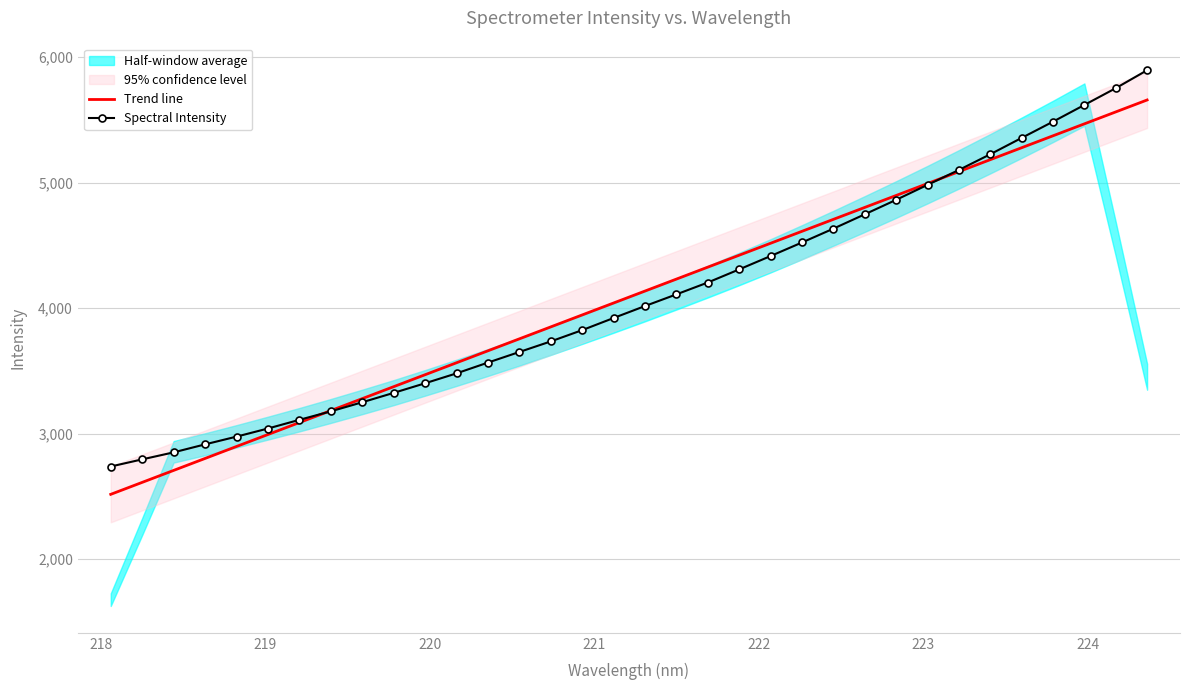

After their last crossing, which series has the higher values: Trend line or Spectral Intensity?

Spectral Intensity